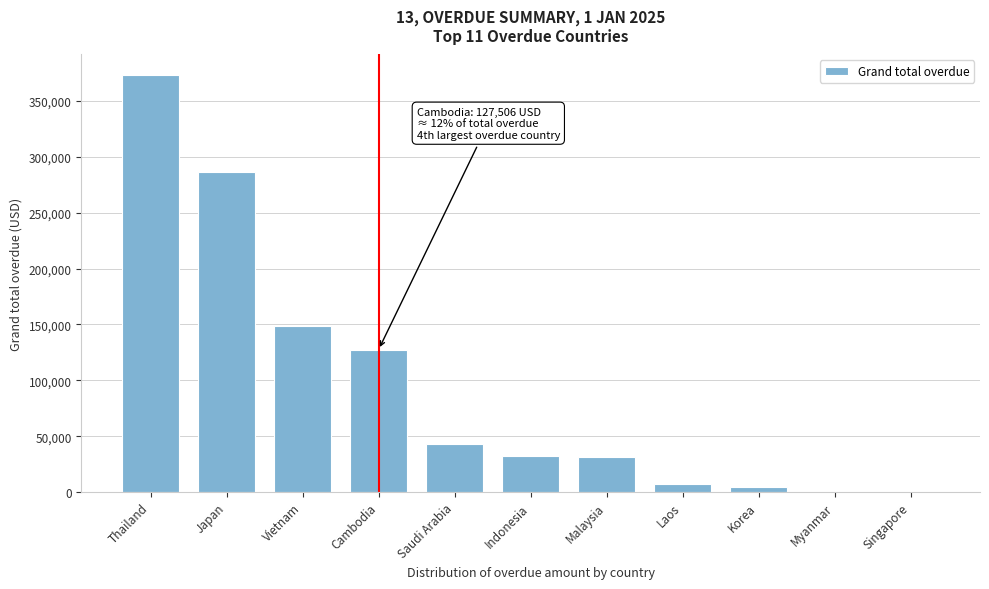

At which label is the value closest to 186435?

Vietnam